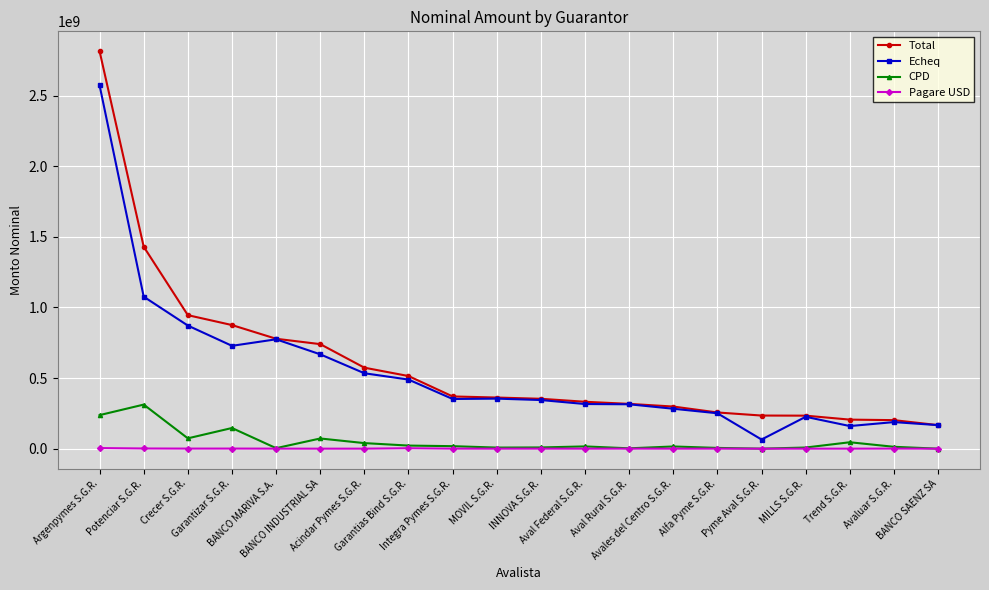

How many lines are shown in the chart?

4